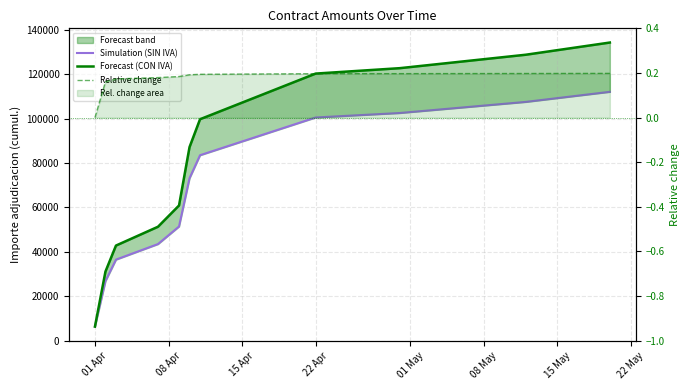

Which series has the widest spread of values?

Forecast (CON IVA)